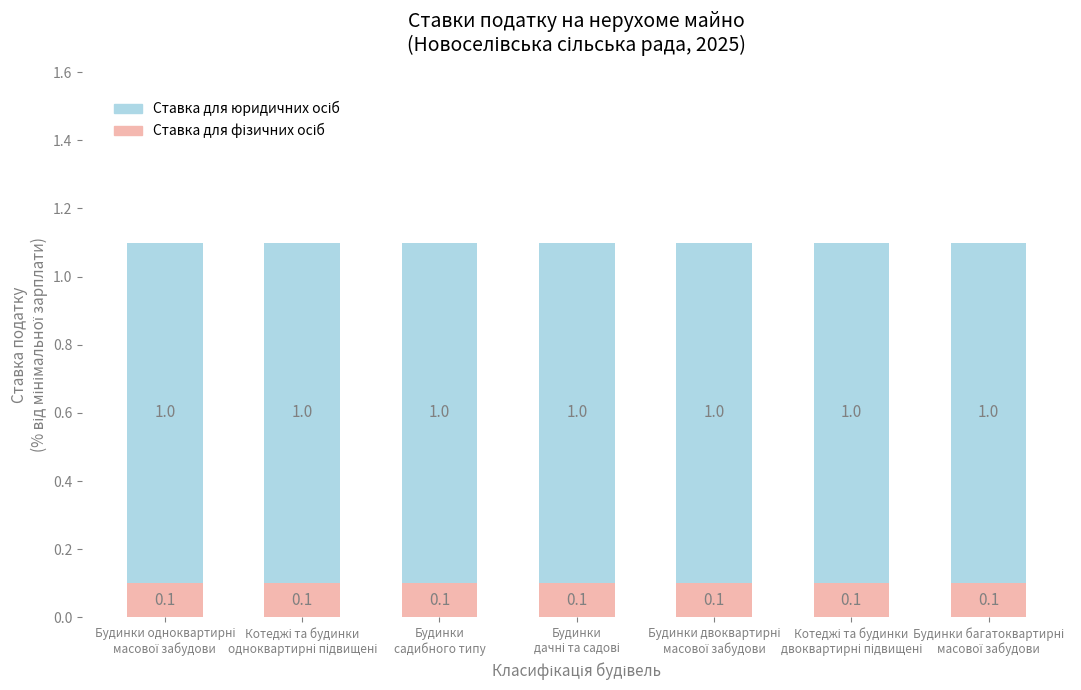

Are the bars grouped side by side (vs. stacked)?

No